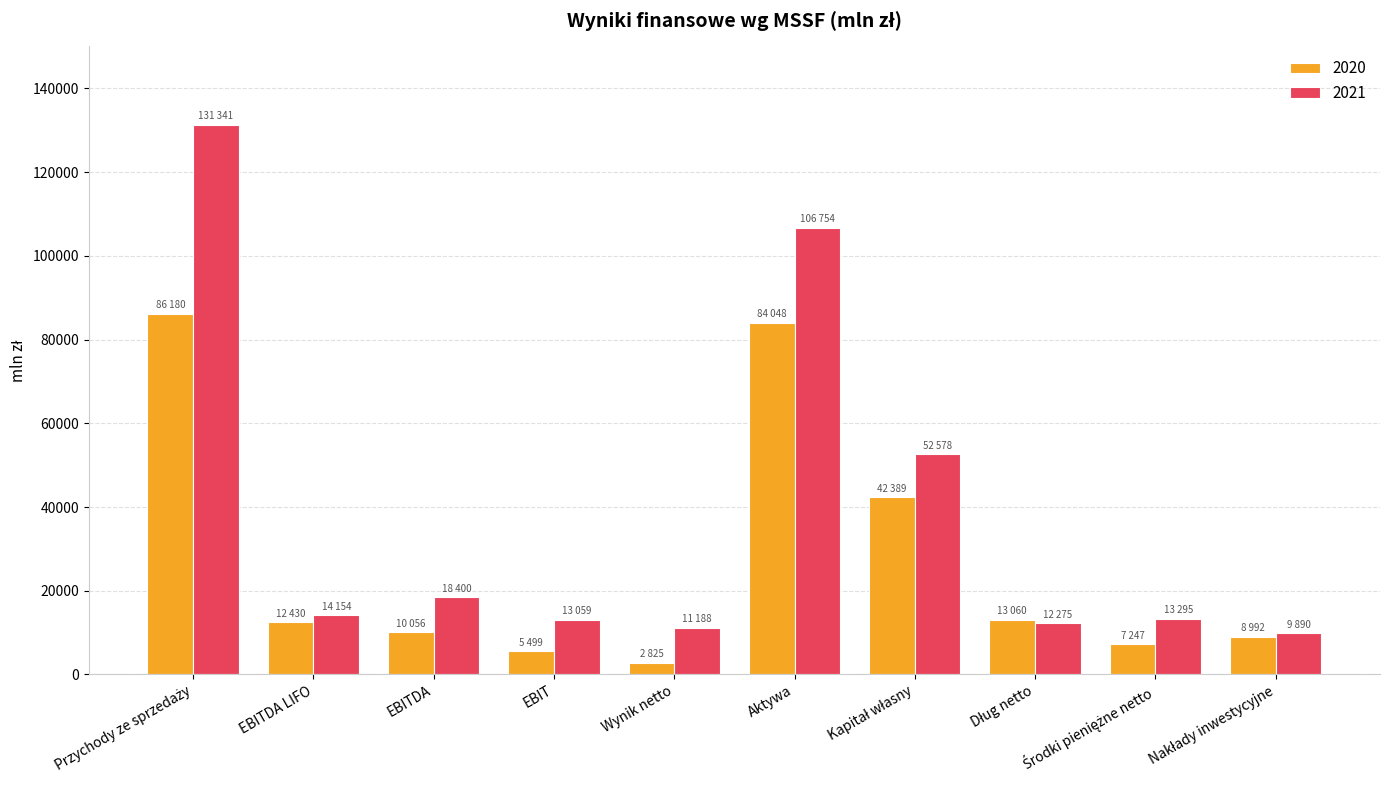

True or false: 2021 has a value of 6432 at Wynik netto.

False